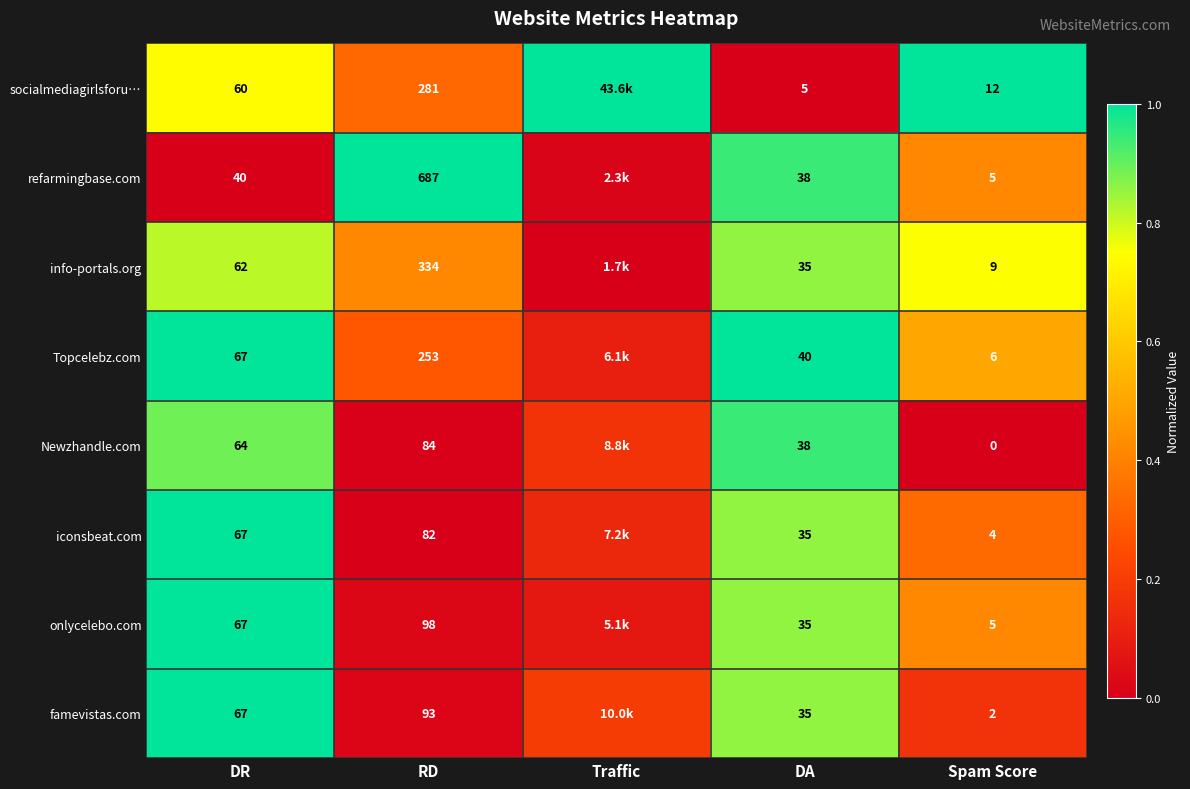

Is the value of Topcelebz.com at DA greater than the value of Newzhandle.com at DR?

No